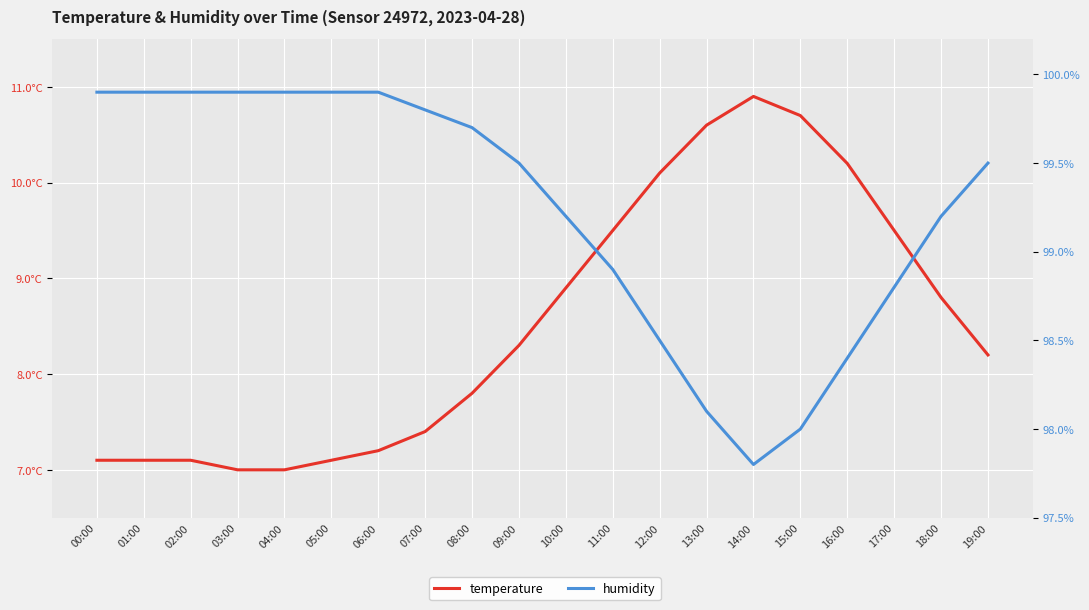

The value of humidity at 02:00 is 99.9. True or false?

True